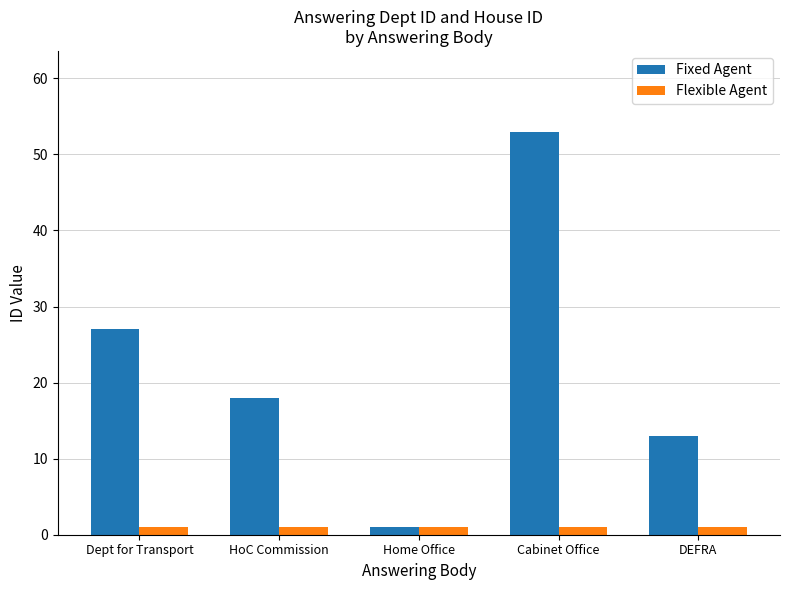

Which series has the largest range (max minus min)?

Fixed Agent